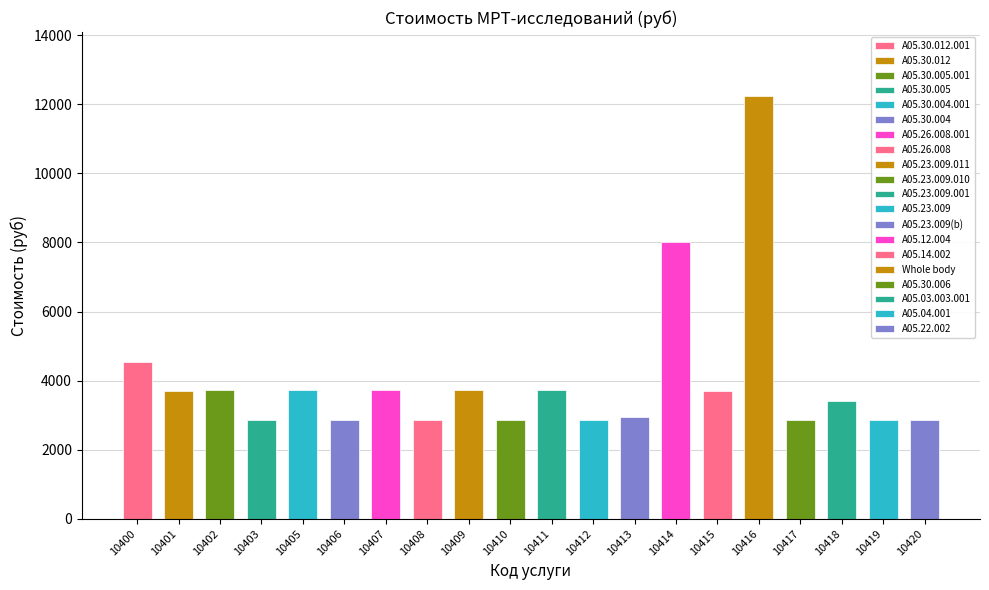

Count the number of data series in this chart.

1